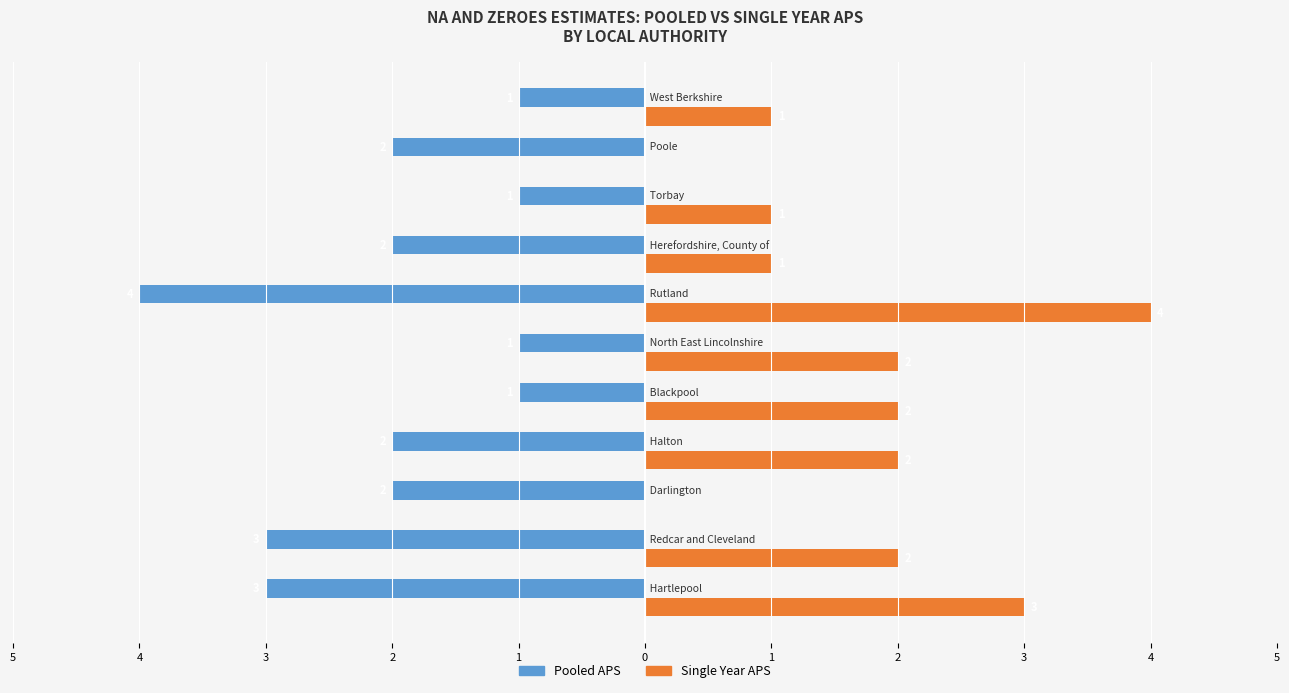

What are all the series names shown in the legend?

Pooled APS, Single Year APS